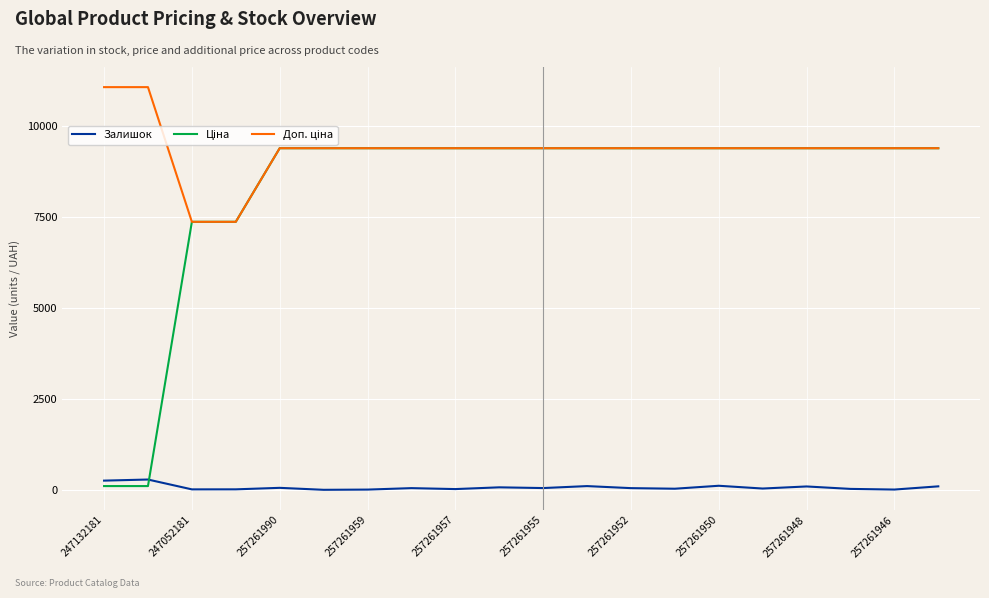

What is the maximum value shown in the chart?

11055.0